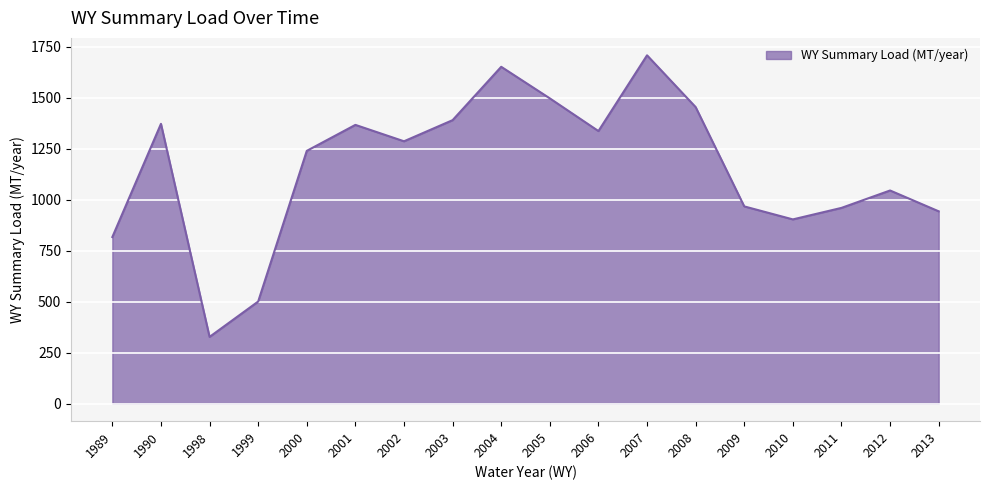

What is the change in value from 1990 to 2000?

-132.5